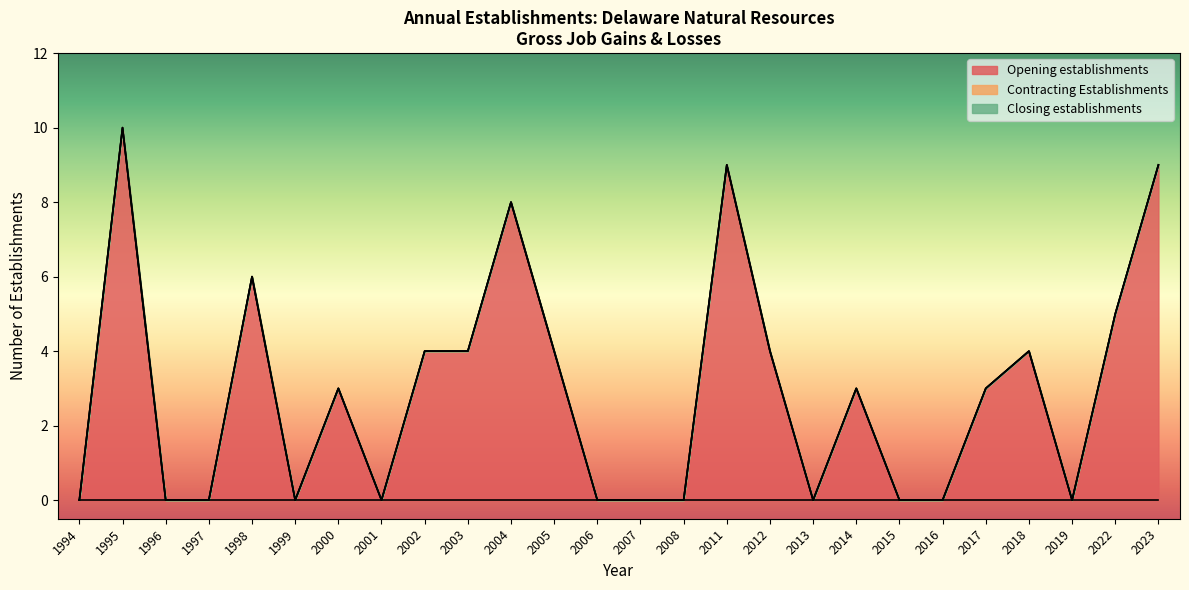

What are all the series names shown in the legend?

Opening establishments, Contracting Establishments, Closing establishments